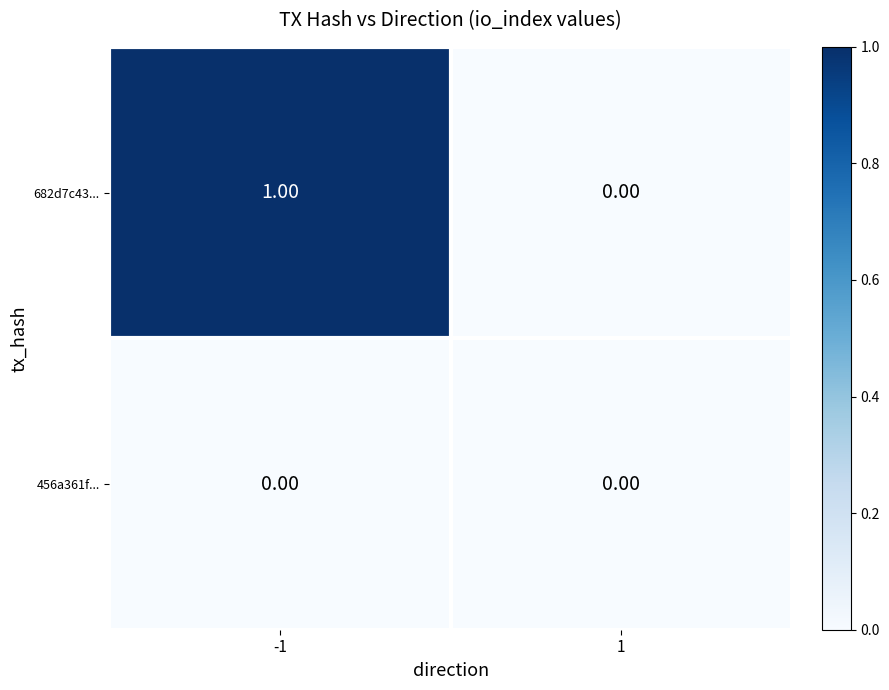

List the series in order of their peak value, lowest first.

456a361f..., 682d7c43...